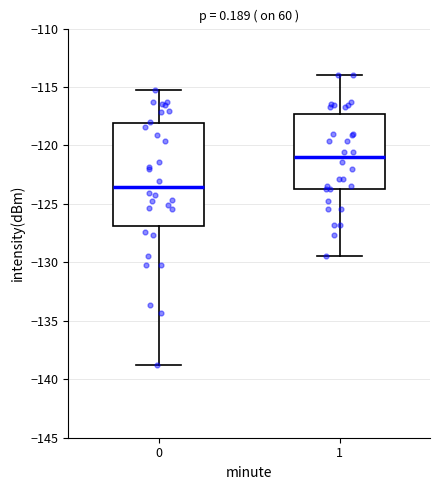

Reading left to right, read every box against the y-axis: the position of its median line, the range the box covers, and the ends of its whiskers. The values are not printed on the chart, so give them approximately, as read against the axis.

0: median -123.5, box -127.0 to -118.0, whiskers -139.0 to -115.5
1: median -121.0, box -124.0 to -117.5, whiskers -129.5 to -114.0